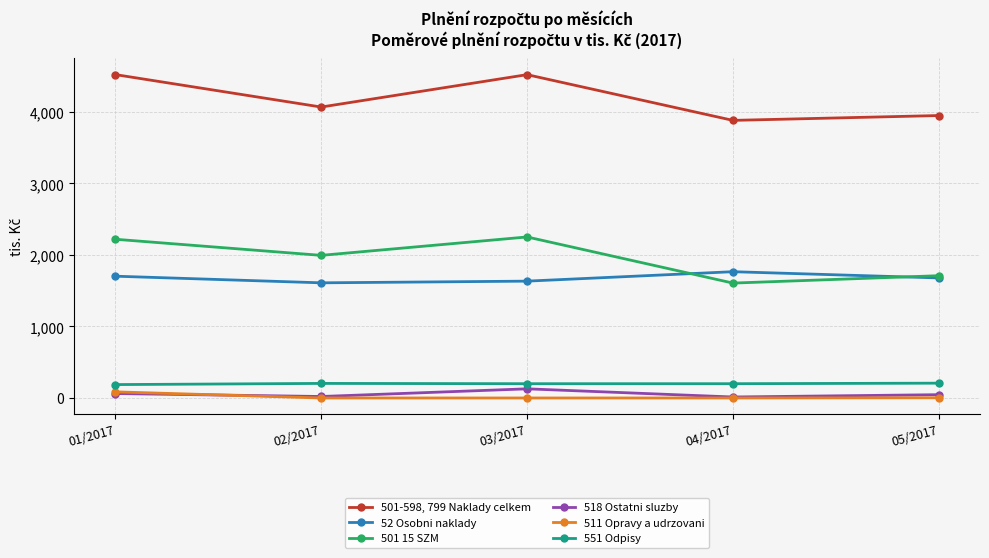

Which series changed the most between 02/2017 and 03/2017?

501-598, 799 Naklady celkem